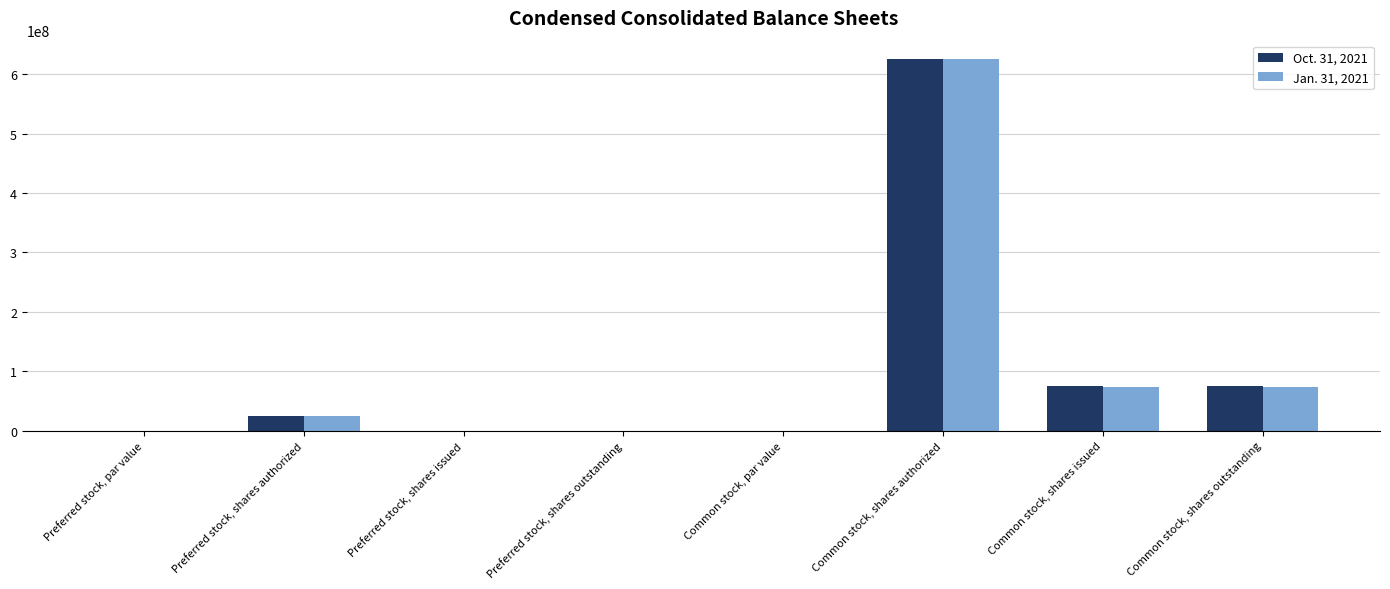

At which label does Jan. 31, 2021 reach its peak?

Common stock, shares authorized